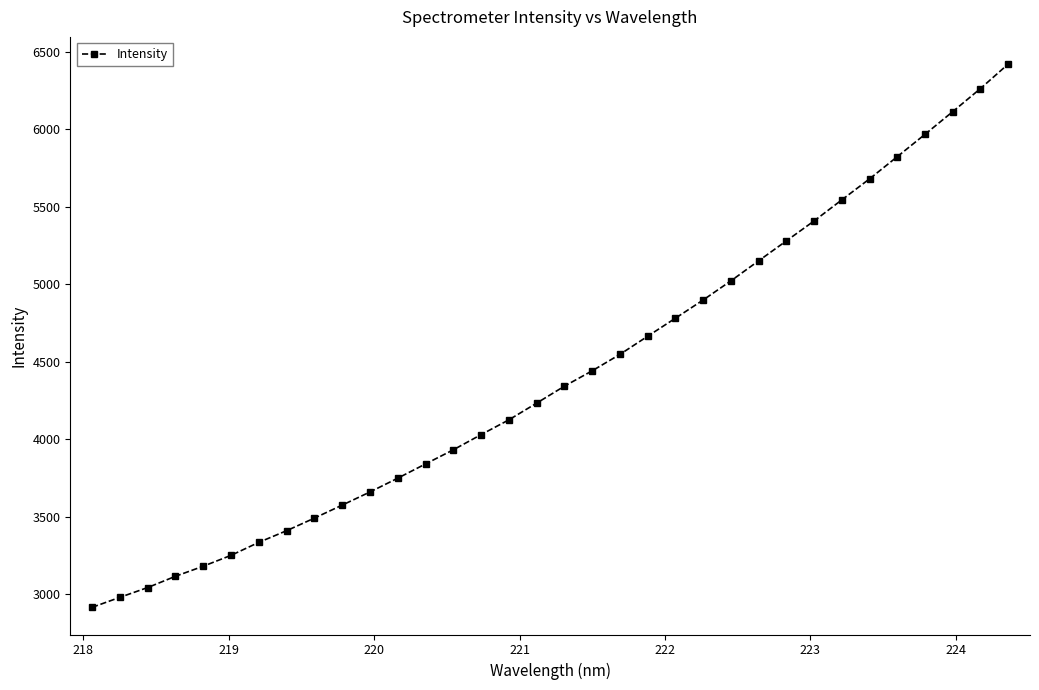

What is the smallest value displayed?

2917.1